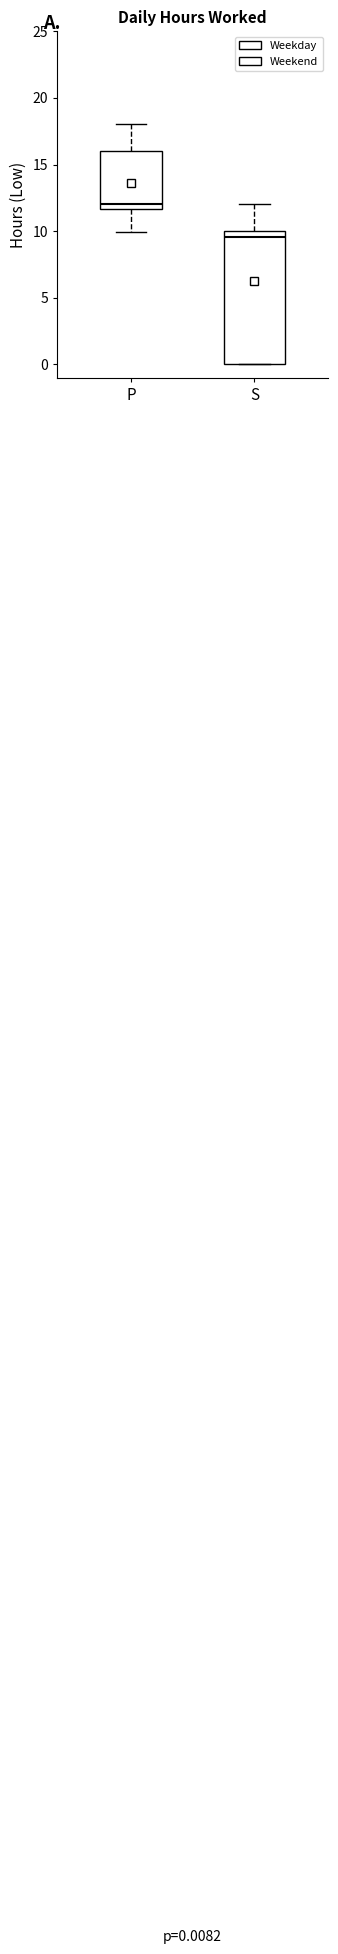

Which box is the tallest, from its lower edge to its upper edge?

S